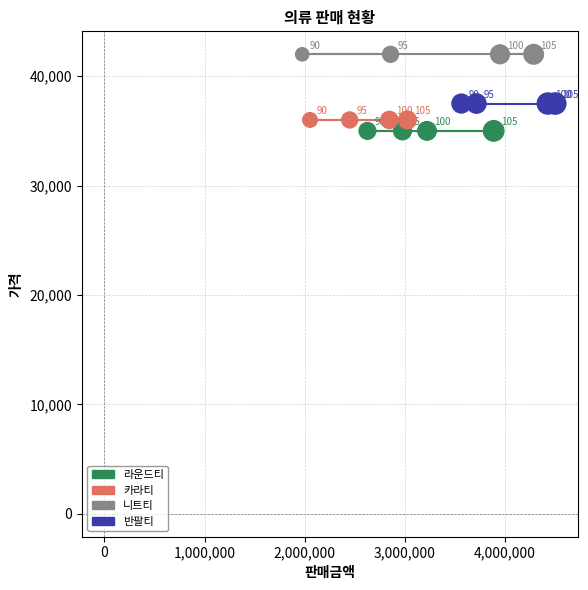

Which series reaches the minimum Y coordinate?

라운드티